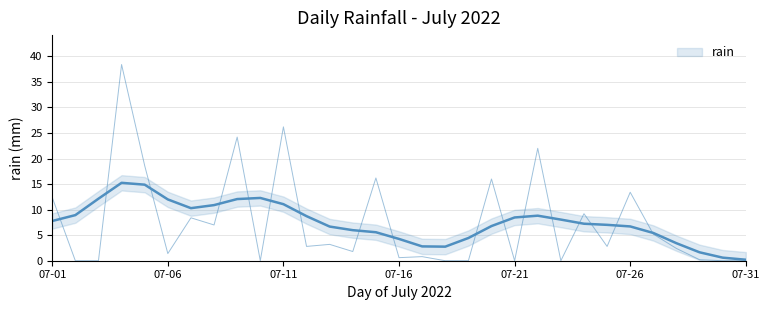

What is the maximum value shown in the chart?

38.4